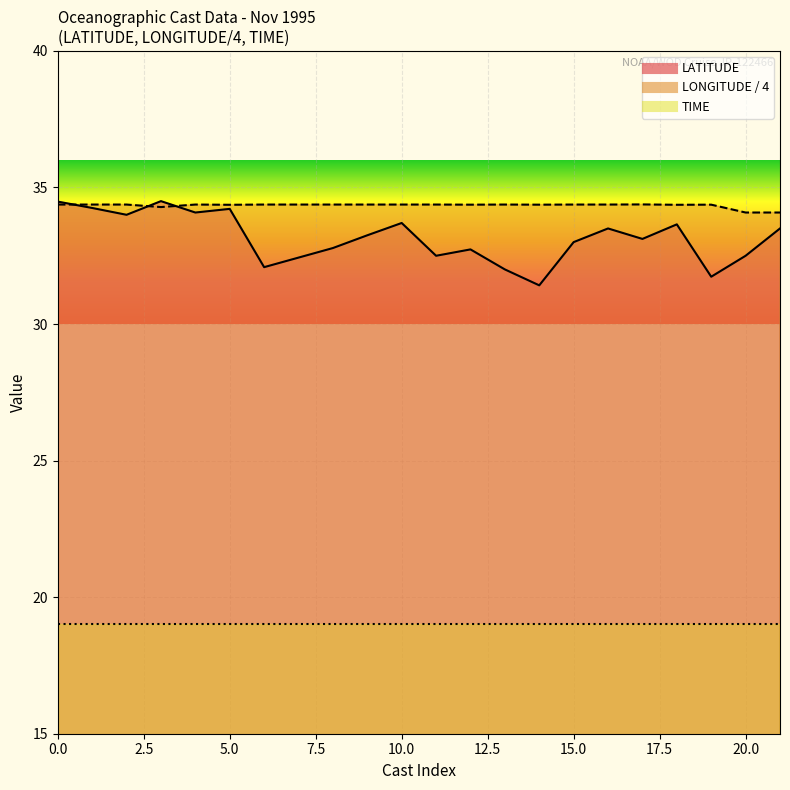

Which series has the widest spread of values?

LATITUDE